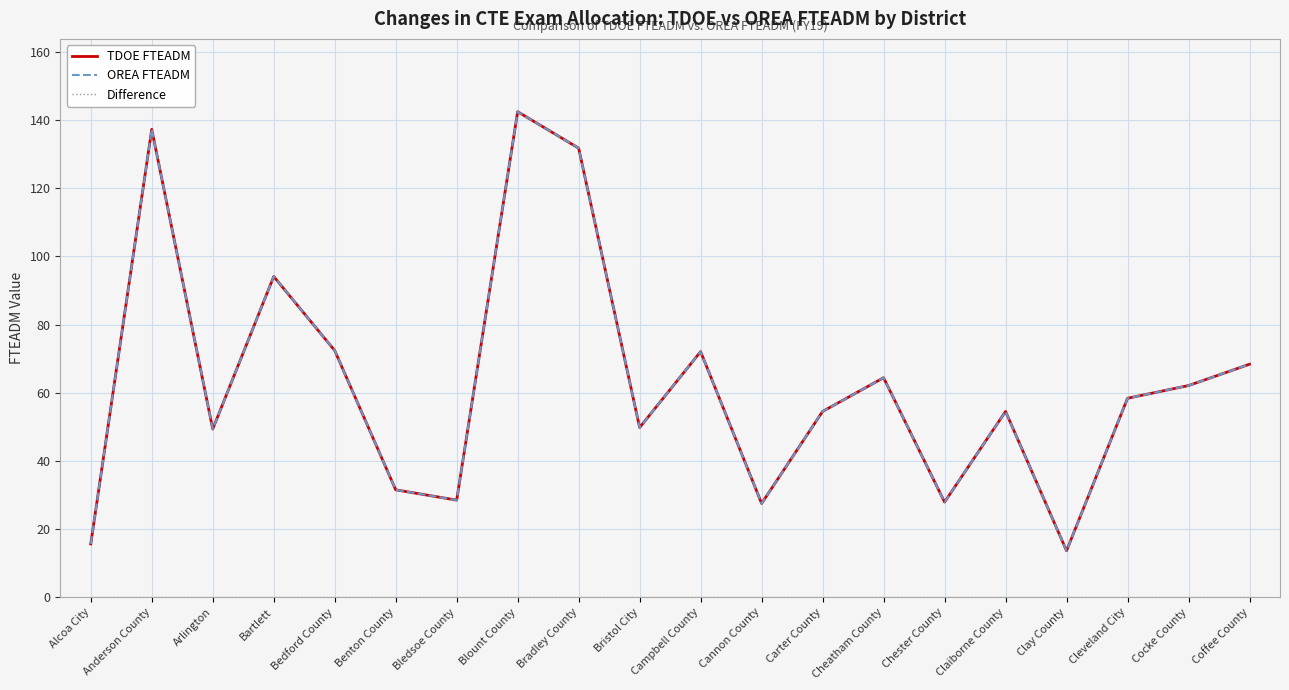

Rank the series by their maximum value, from lowest to highest.

Difference, TDOE FTEADM, OREA FTEADM